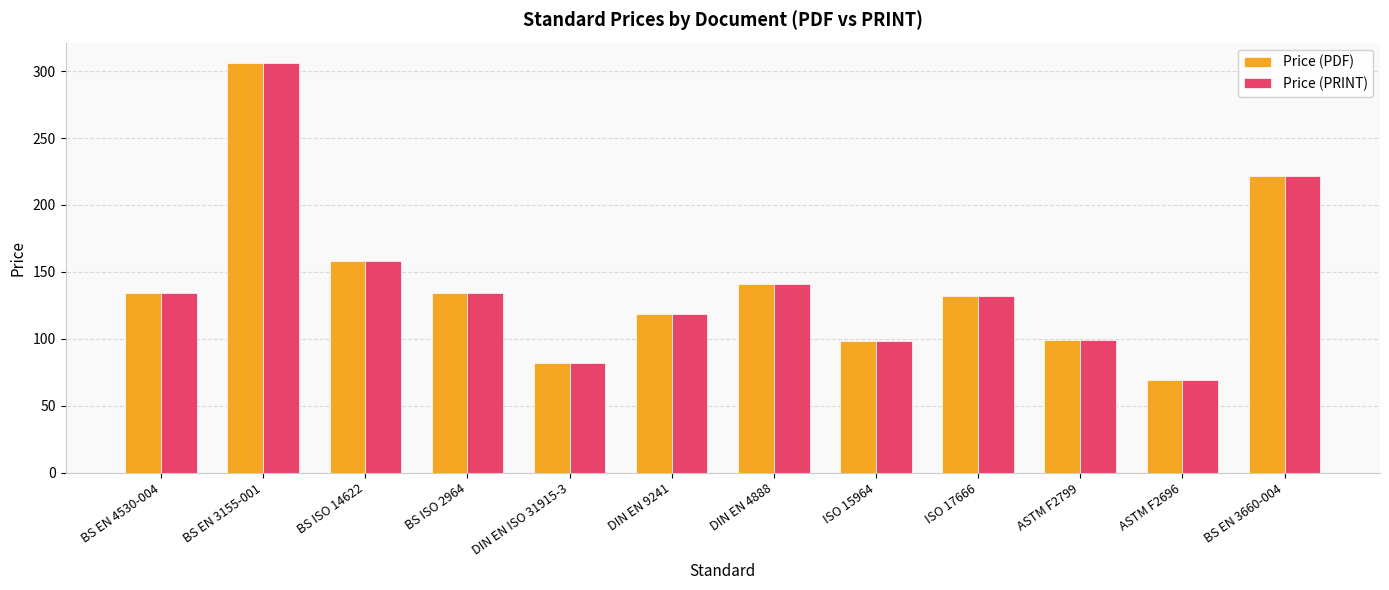

How many bars are there in total?

24